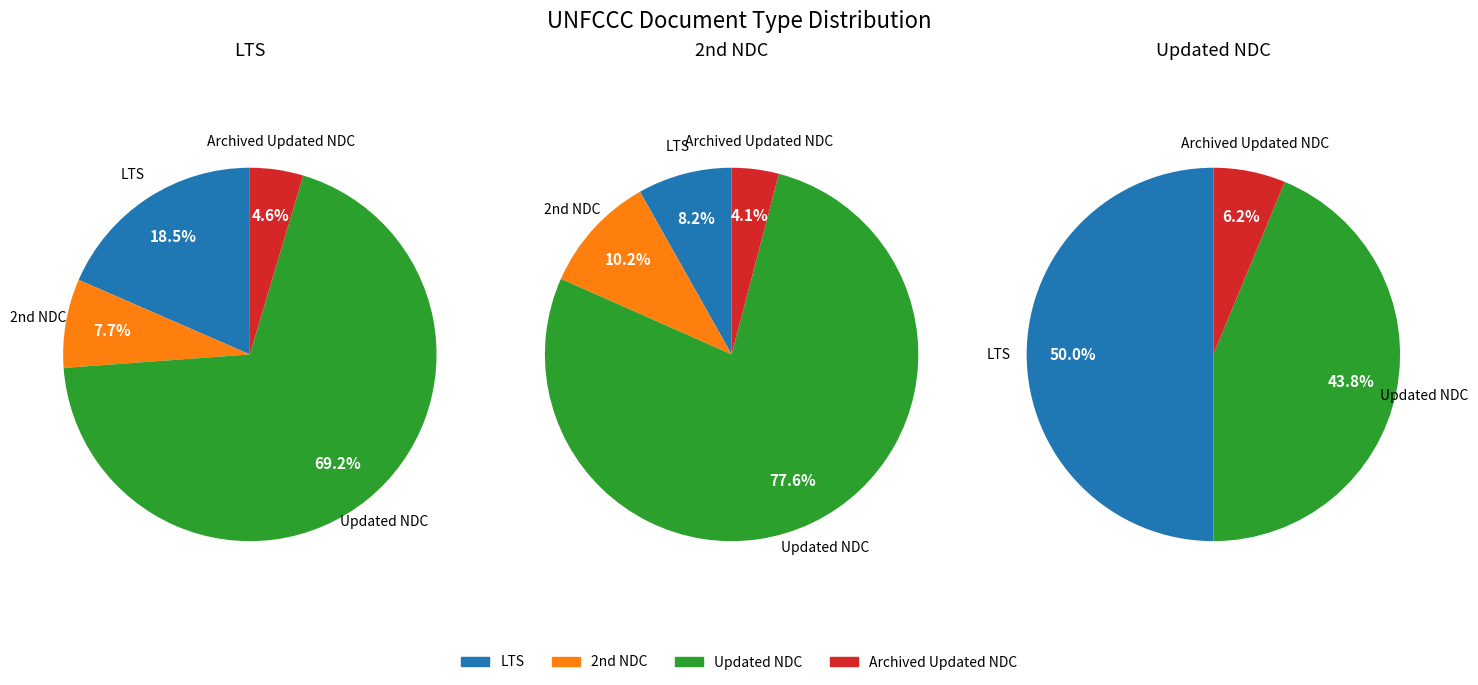

The LTS slice represents 26% of the pie. True or false?

False